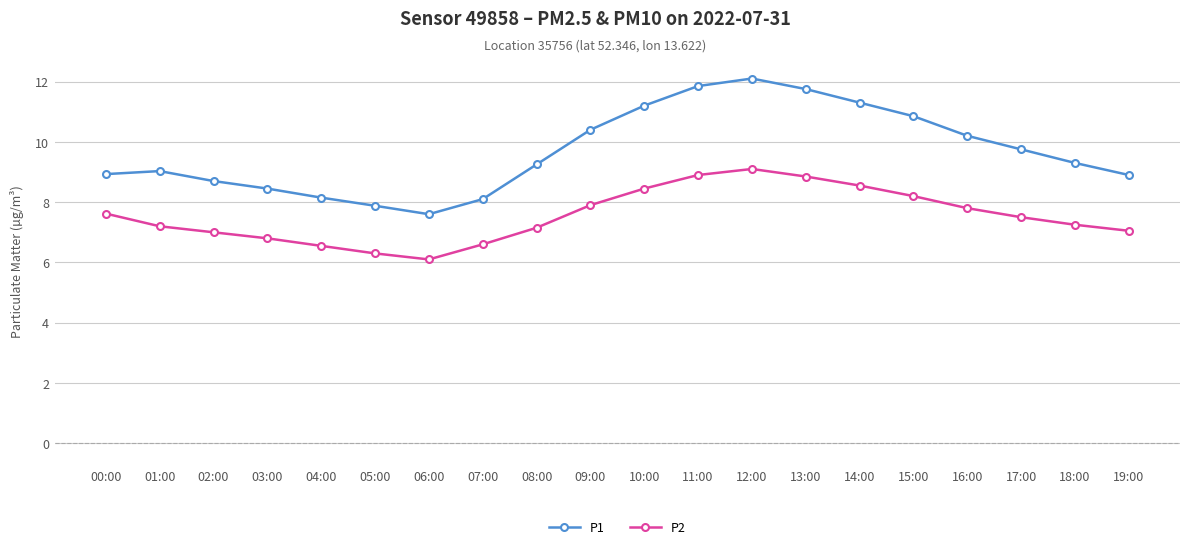

What are all the series names shown in the legend?

P1, P2